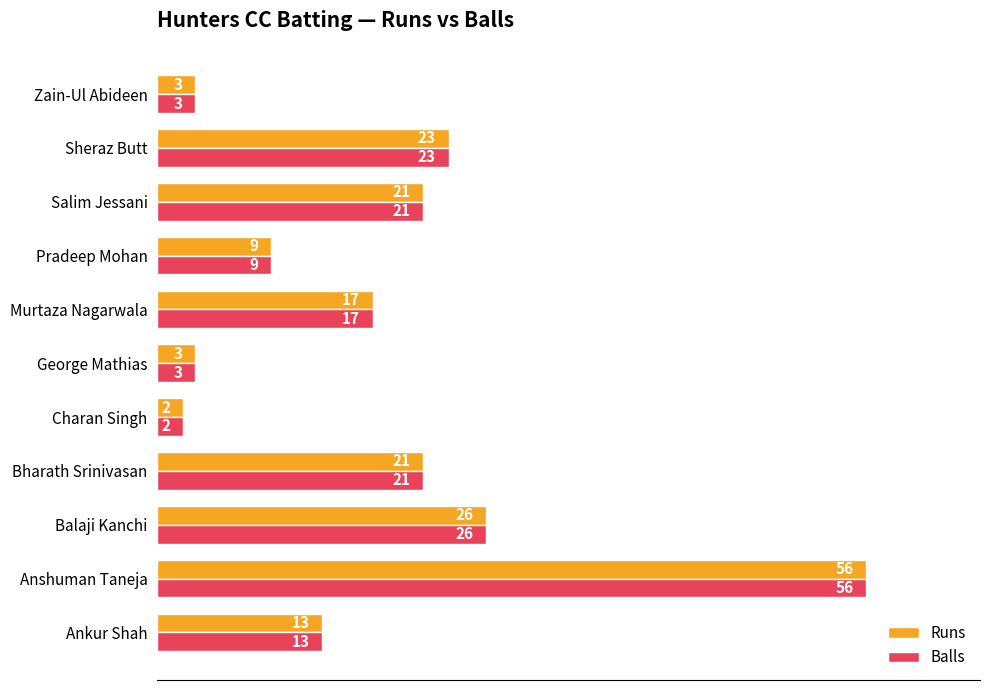

At which category is the sum across all series the highest?

Anshuman Taneja